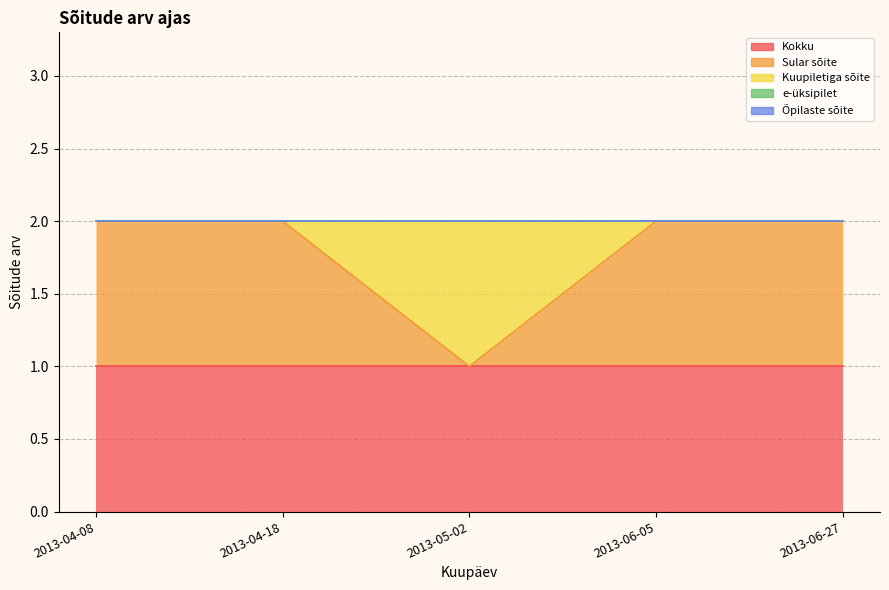

Reading left to right, list all the values displayed in this chart.

Kokku: 2013-04-08=1	2013-04-18=1	2013-05-02=1	2013-06-05=1	2013-06-27=1
Sular sõite: 2013-04-08=1	2013-04-18=1	2013-05-02=0	2013-06-05=1	2013-06-27=1
Kuupiletiga sõite: 2013-04-08=0	2013-04-18=0	2013-05-02=1	2013-06-05=0	2013-06-27=0
e-üksipilet: 2013-04-08=0	2013-04-18=0	2013-05-02=0	2013-06-05=0	2013-06-27=0
Õpilaste sõite: 2013-04-08=0	2013-04-18=0	2013-05-02=0	2013-06-05=0	2013-06-27=0